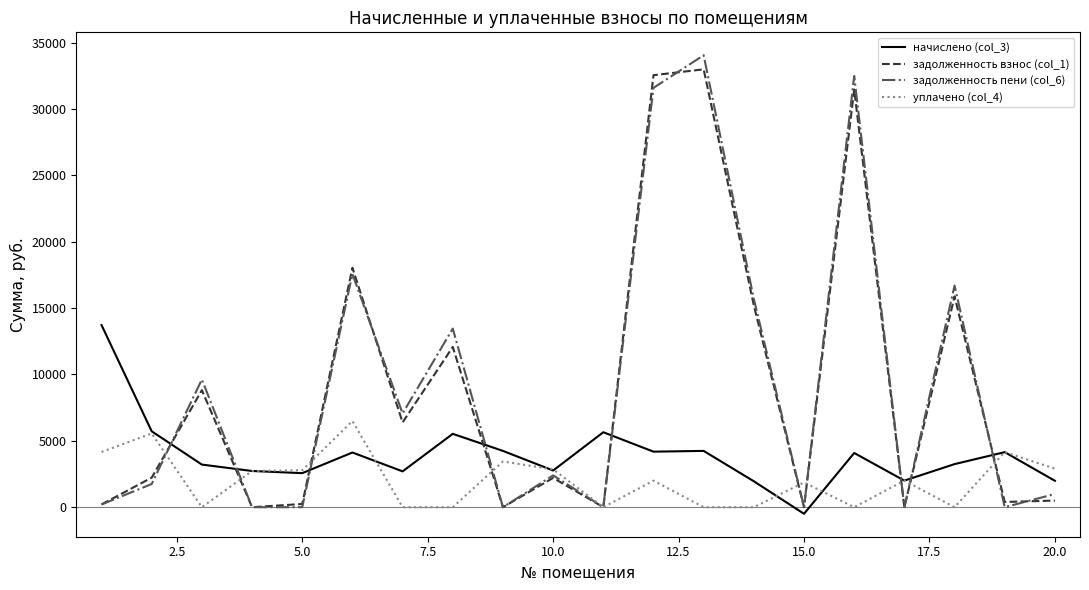

How many categories are shown in the chart?

20